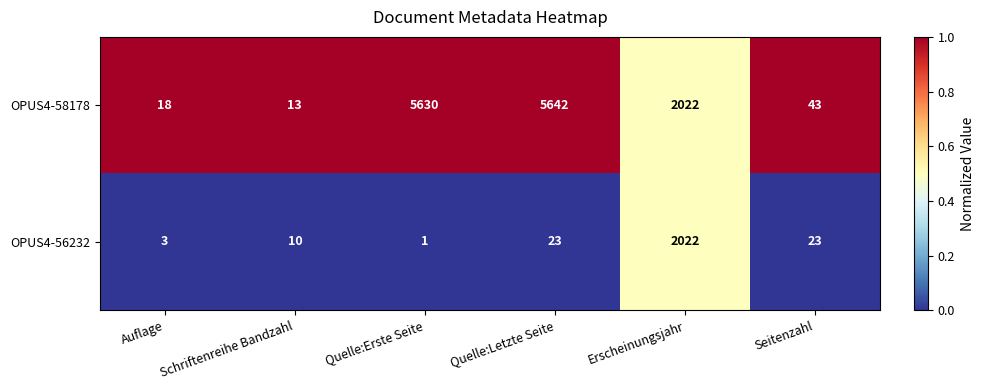

Where is OPUS4-58178 nearest to the value 2827?

Erscheinungsjahr